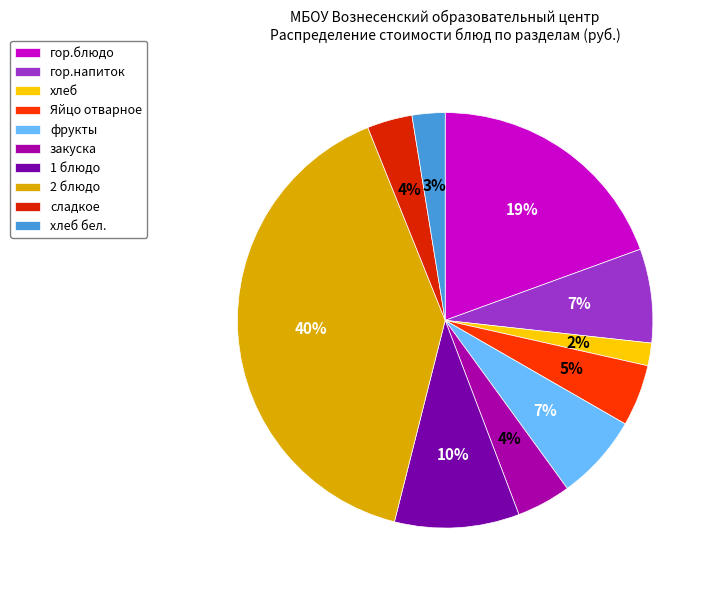

To the nearest percent, what portion does фрукты represent?

7%